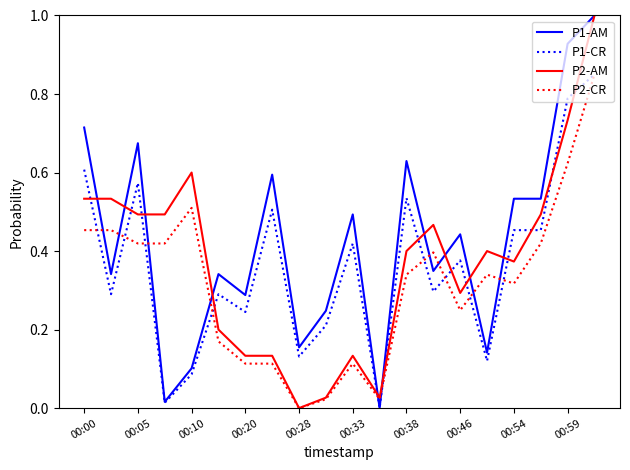

Which series ends up on top after the final intersection of P1-CR and P2-AM?

P2-AM